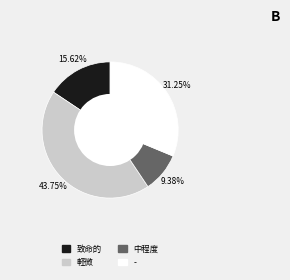

What is the ratio of the value at 中程度 to the value at 致命的?

0.6